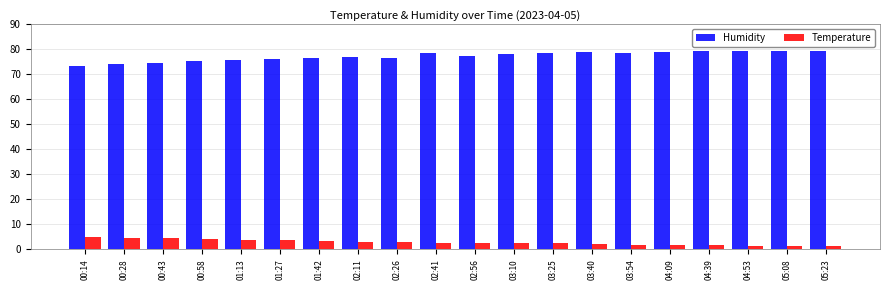

Which series has the largest range (max minus min)?

Humidity